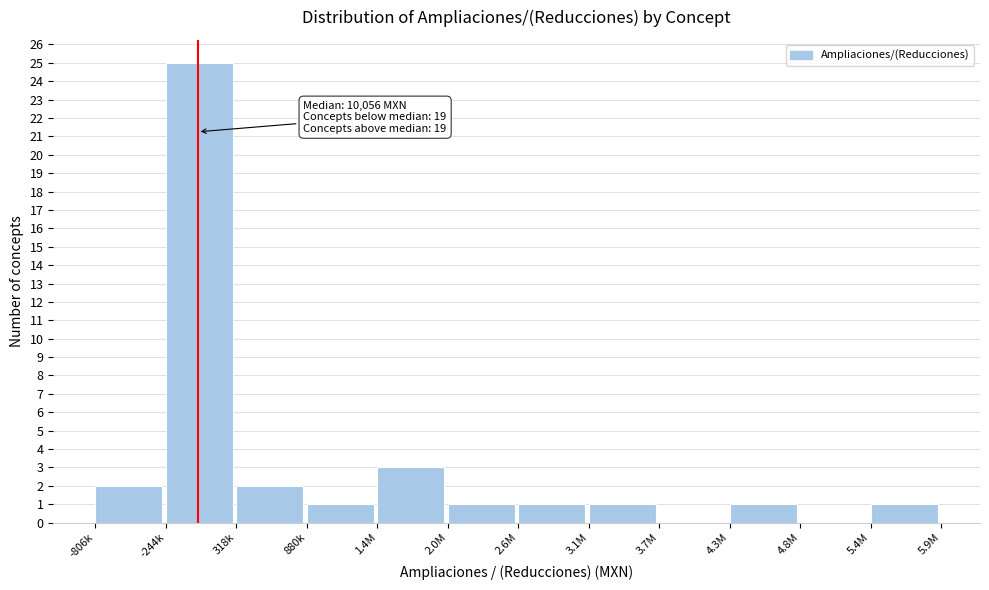

Reading right to left, what are all the values shown in this chart?

5.4M=1	4.8M=0	4.3M=1	3.7M=0	3.1M=1	2.6M=1	2.0M=1	1.4M=3	880k=1	318k=2	-244k=25	-806k=2